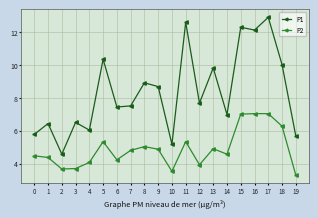

What is the spread (max minus min) of values at 8?

3.9